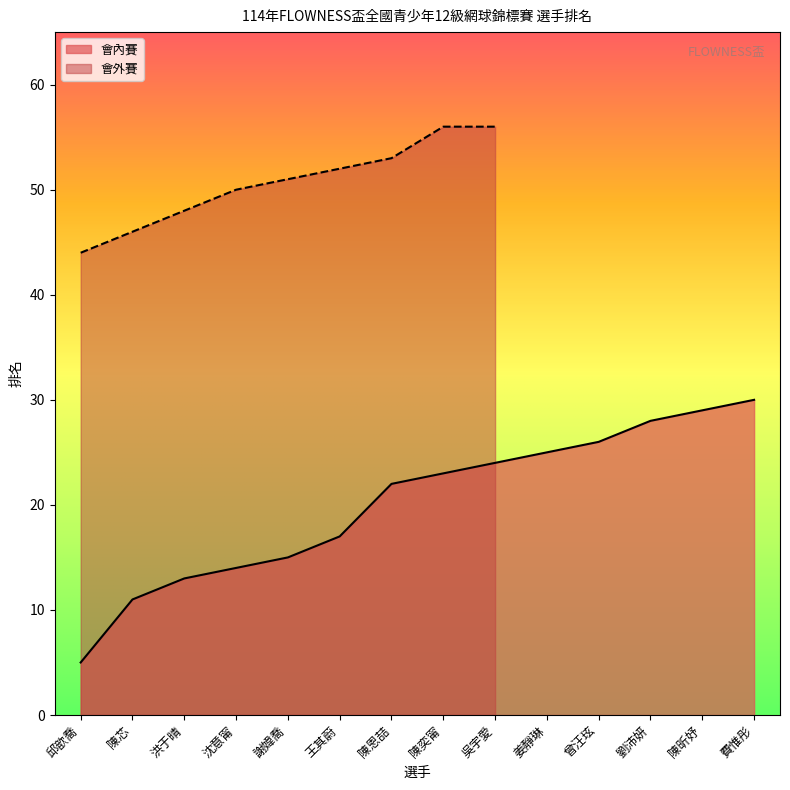

Rank the categories by value from highest to lowest.

費惟彤, 陳昕妤, 劉沛妍, 曾汪玹, 姜靜琳, 吳宇愛, 陳奕甯, 陳恩喆, 王其蔚, 謝媁喬, 沈意甯, 洪于晴, 陳芯, 邱歆喬